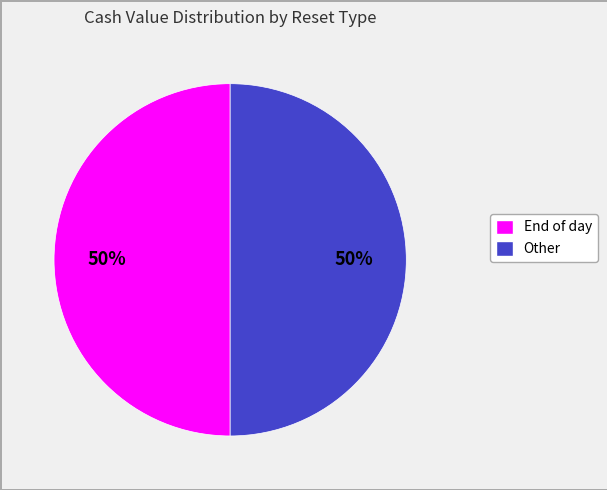

To the nearest percent, what is the average slice percentage?

50%